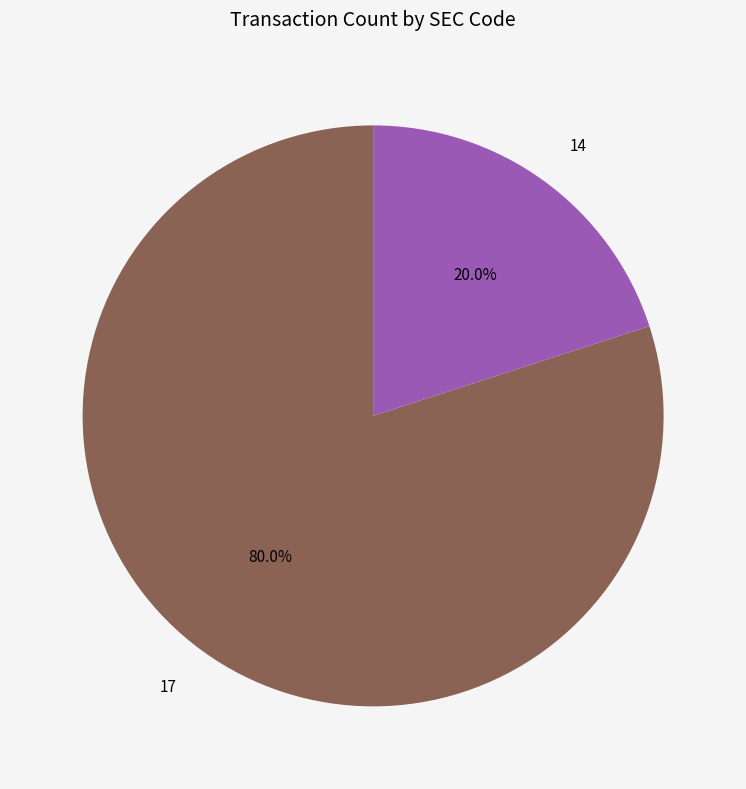

To the nearest percent, what portion does 17 represent?

80%